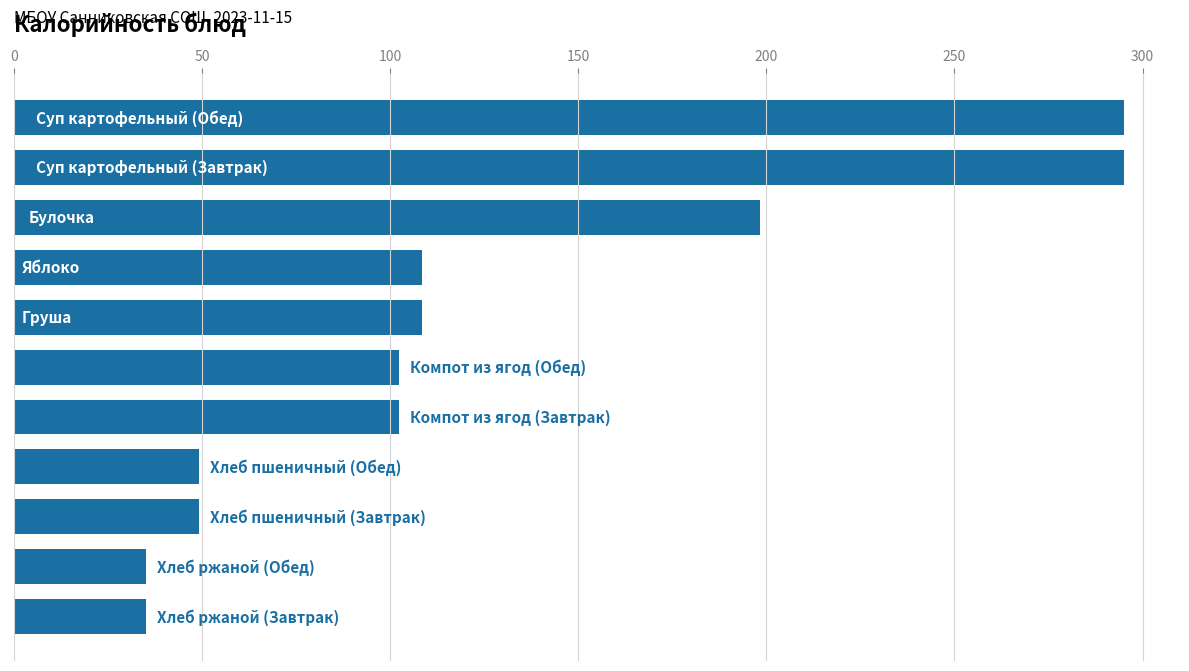

What is the minimum value shown in the chart?

35.2